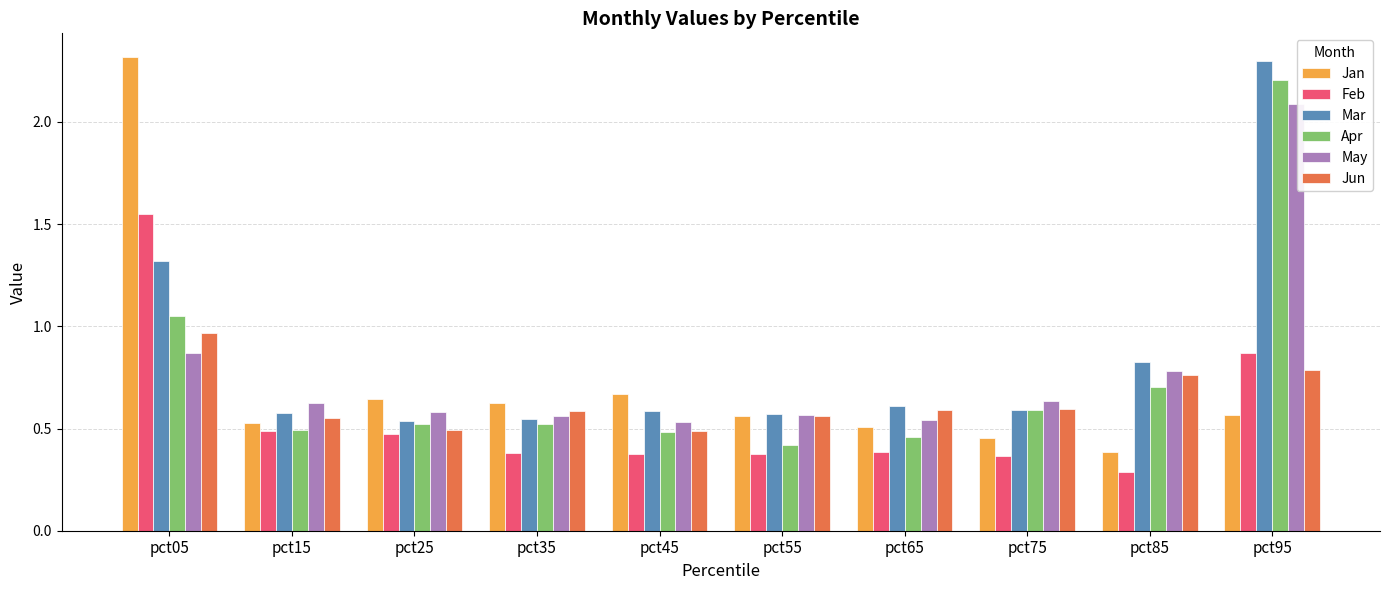

What are all the series names shown in the legend?

Jan, Feb, Mar, Apr, May, Jun